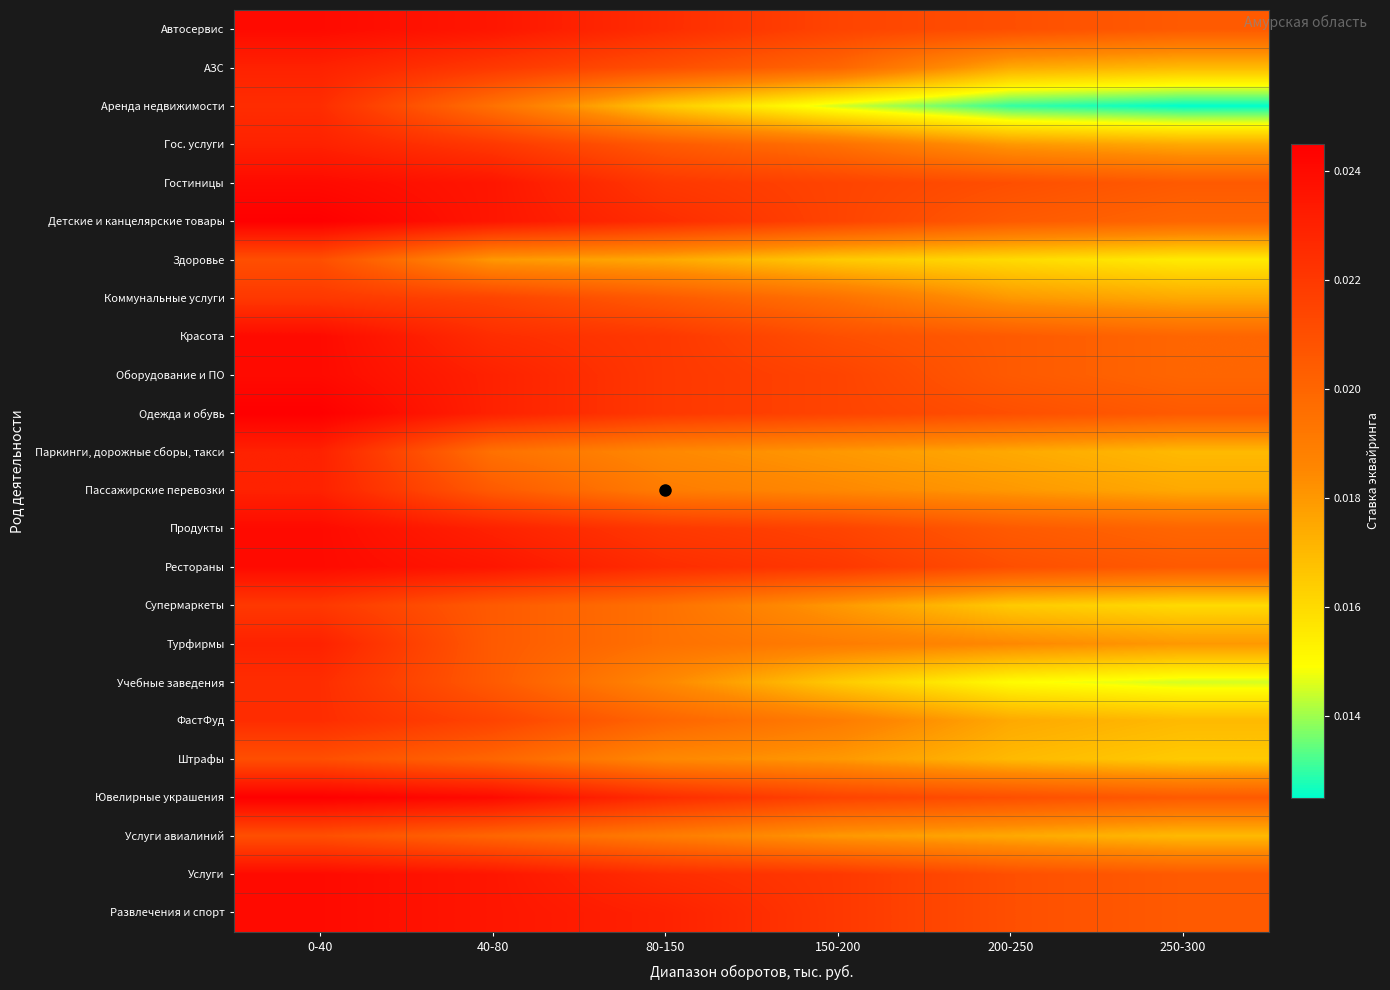

List the series in order of their peak value, lowest first.

Здоровье, Штрафы, Услуги авиалиний, Коммунальные услуги, Супермаркеты, Аренда недвижимости, Учебные заведения, ФастФуд, АЗС, Гос. услуги, Паркинги, дорожные сборы, такси, Пассажирские перевозки, Турфирмы, Автосервис, Гостиницы, Красота, Оборудование и ПО, Продукты, Рестораны, Услуги, Развлечения и спорт, Детские и канцелярские товары, Одежда и обувь, Ювелирные украшения